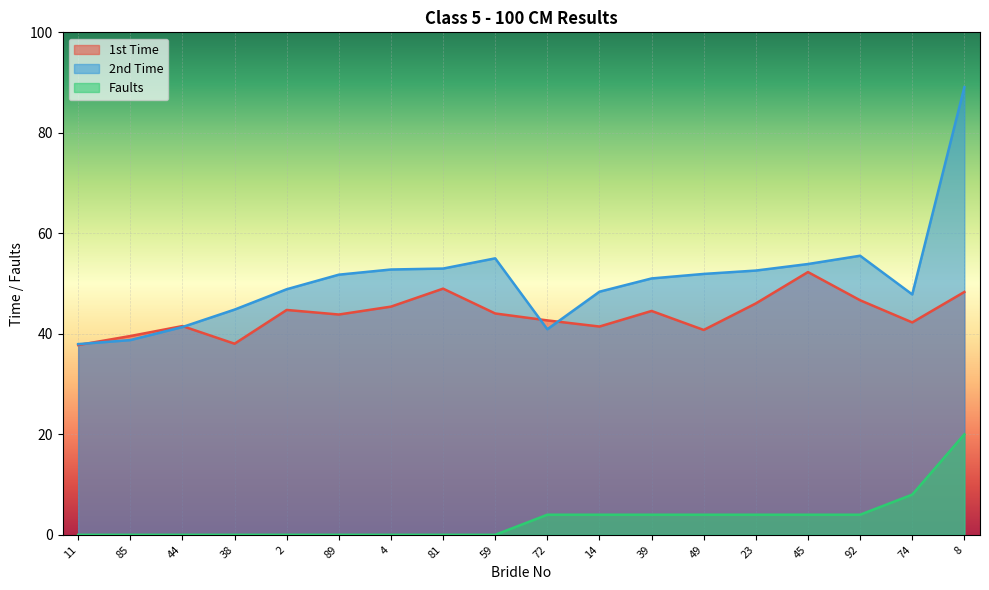

Rank the series by their maximum value, from lowest to highest.

Faults, 1st Time, 2nd Time